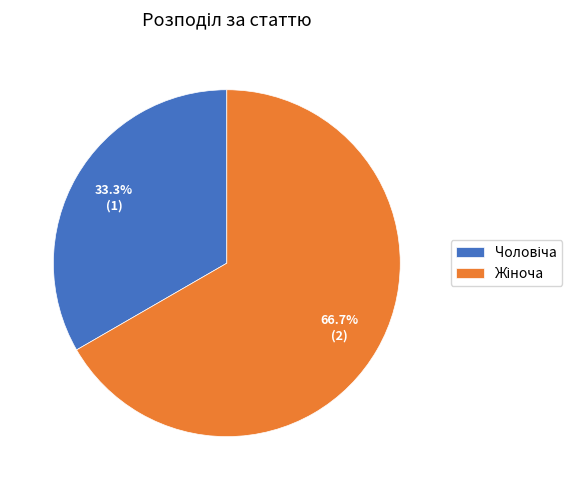

Is there a majority slice in this chart?

Yes